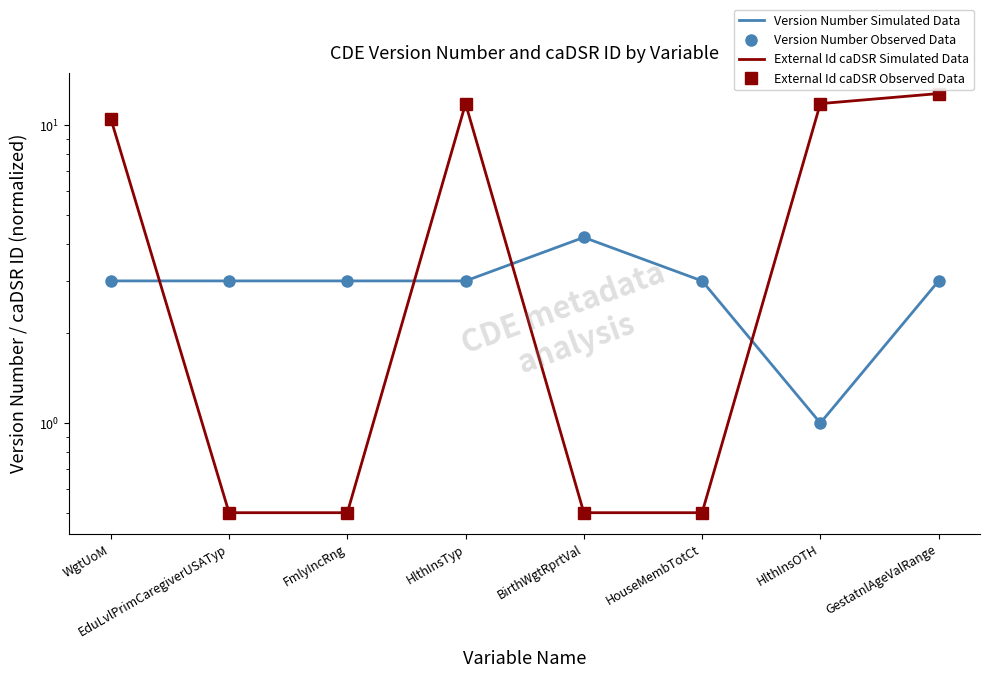

Rank the series by their maximum value, from lowest to highest.

Version Number Simulated Data, Version Number Observed Data, External Id caDSR Simulated Data, External Id caDSR Observed Data